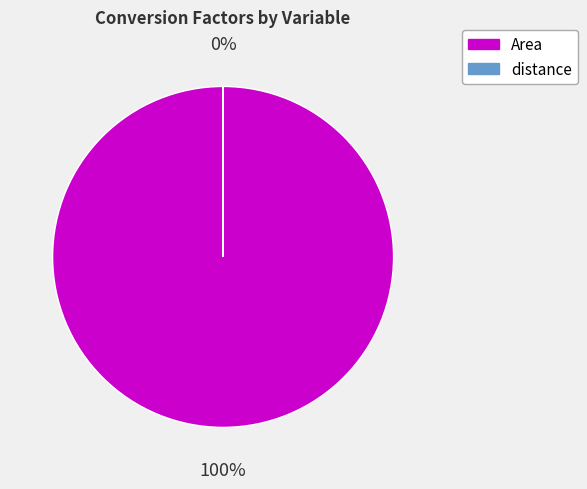

To the nearest percent, what percentage of the pie is Area?

100%